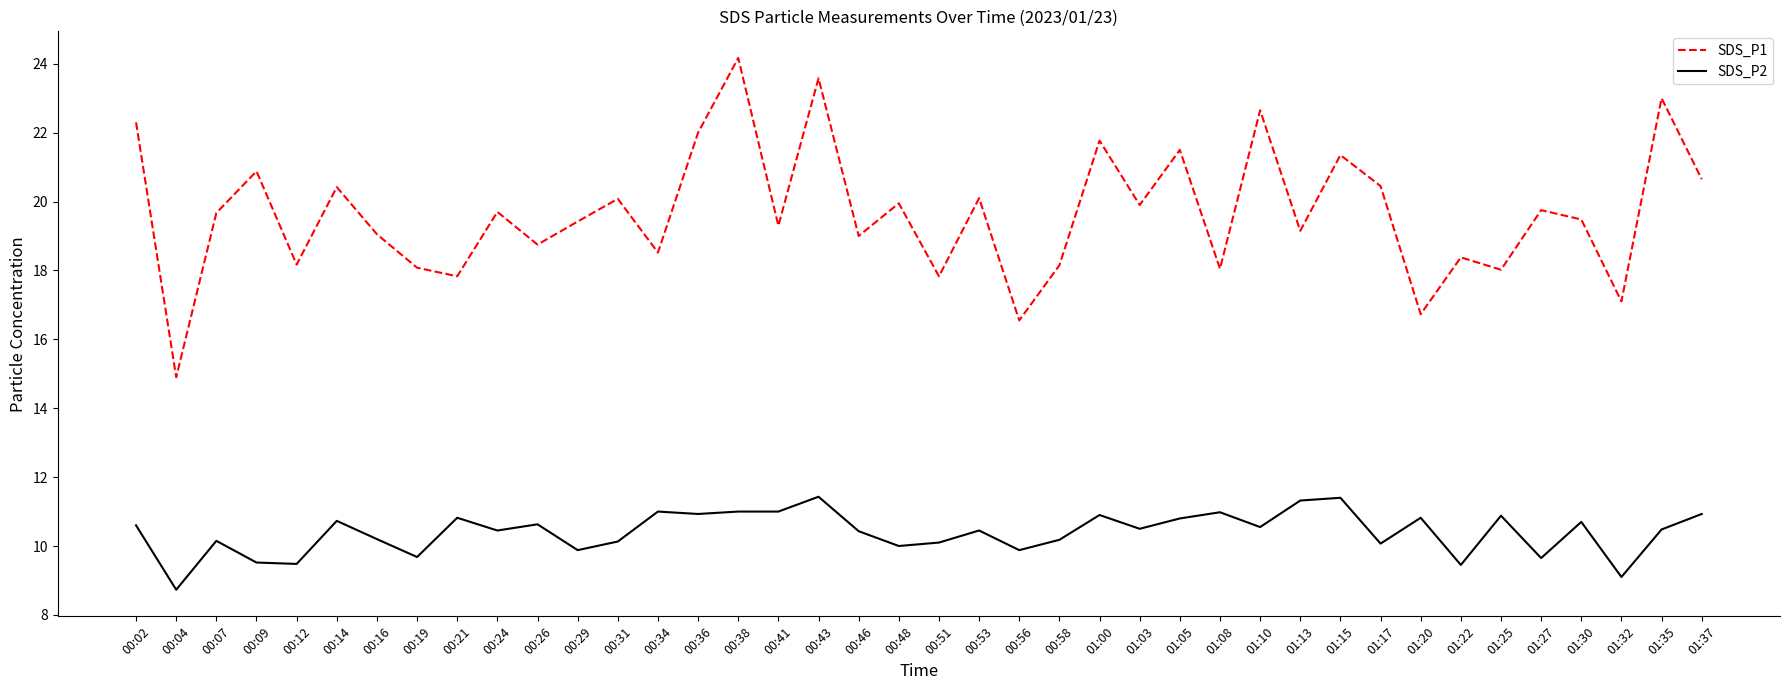

Is the value of SDS_P1 at 00:09 greater than the value of SDS_P2 at 01:20?

Yes